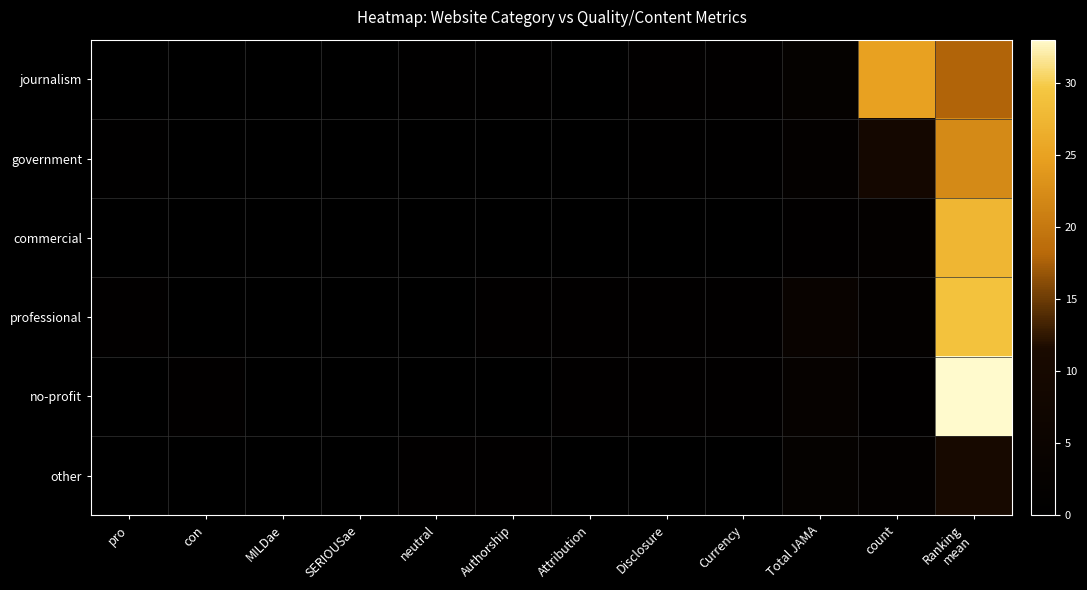

Count the number of categories in the chart.

12